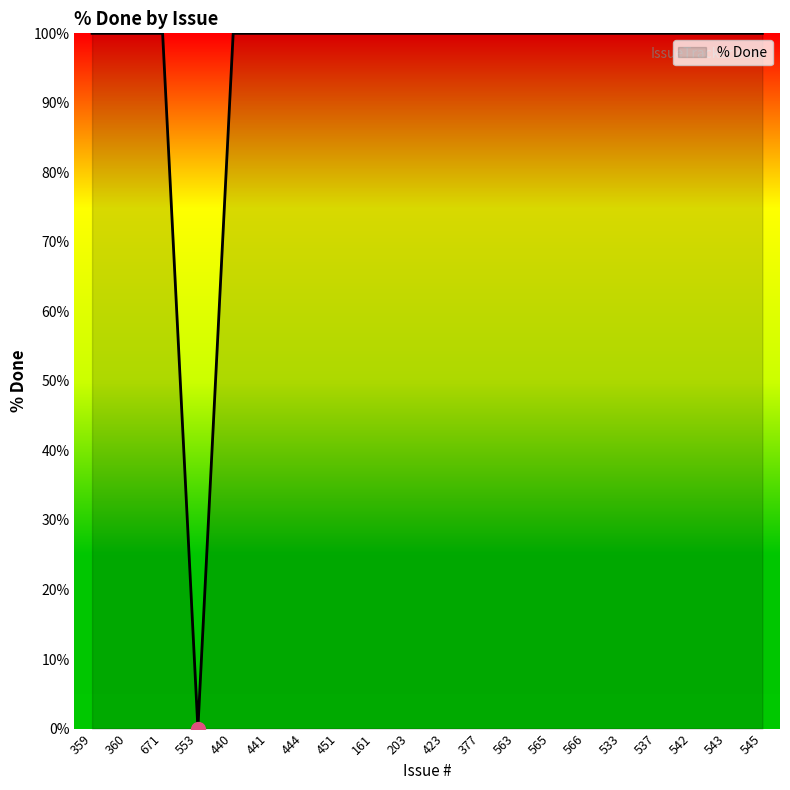

At which category does the chart reach its minimum across all series?

553